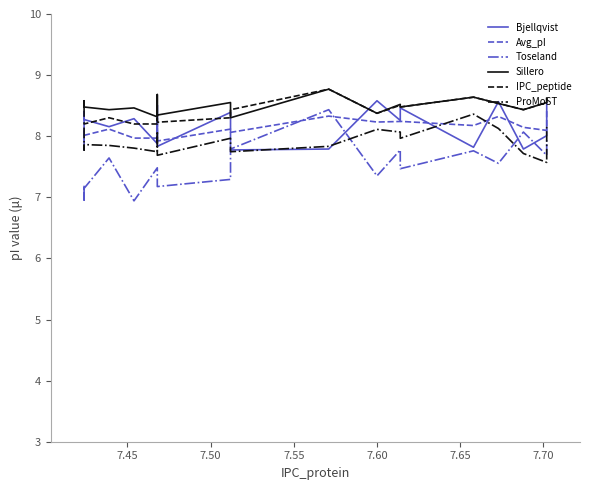

The Avg_pI series shows 3.8 at 7.70. True or false?

False